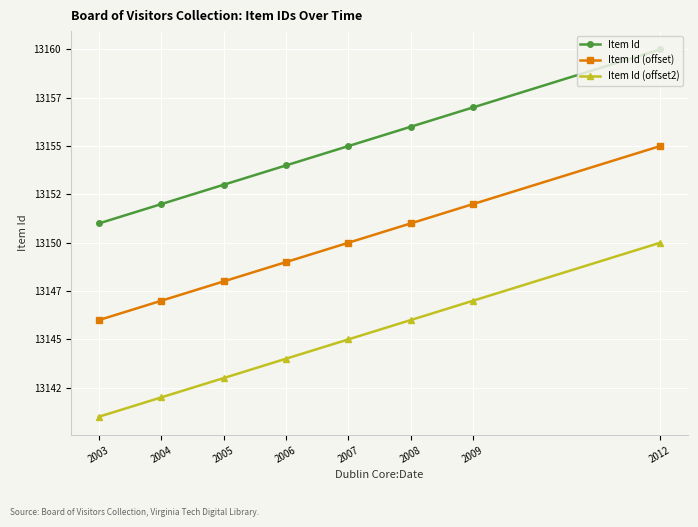

What is the sum of the Item Id (offset2) values at 2009 and 2006?

26291